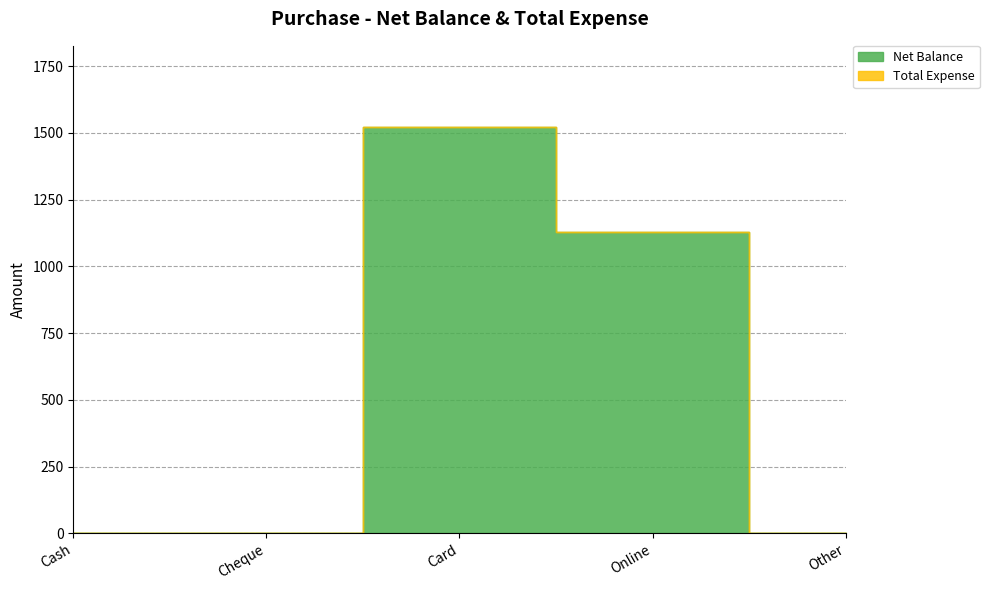

At which category does the chart reach its minimum across all series?

Cash